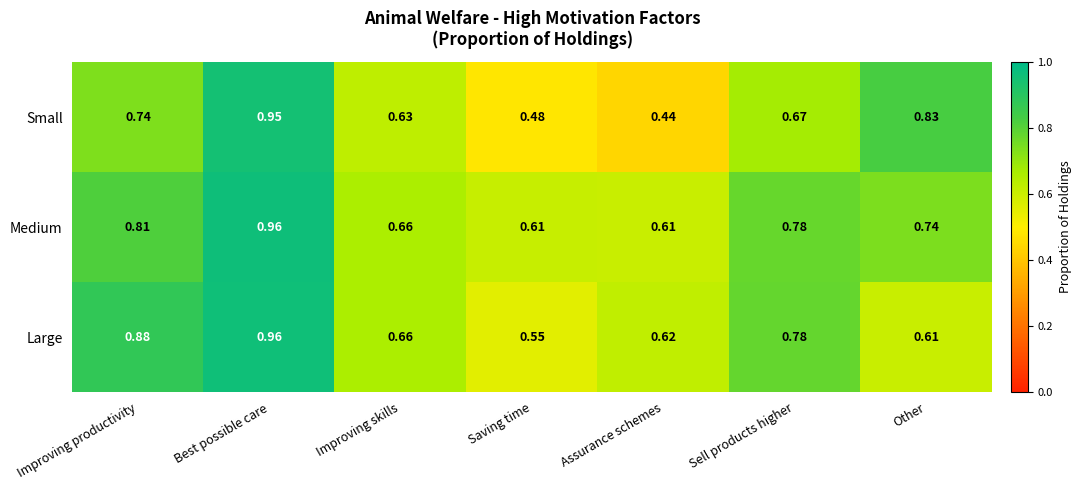

At which label is Small closest to 0?

Assurance schemes